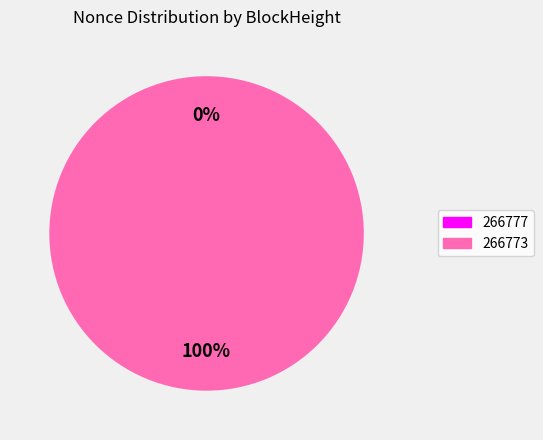

To the nearest percent, what portion does 266773 represent?

100%